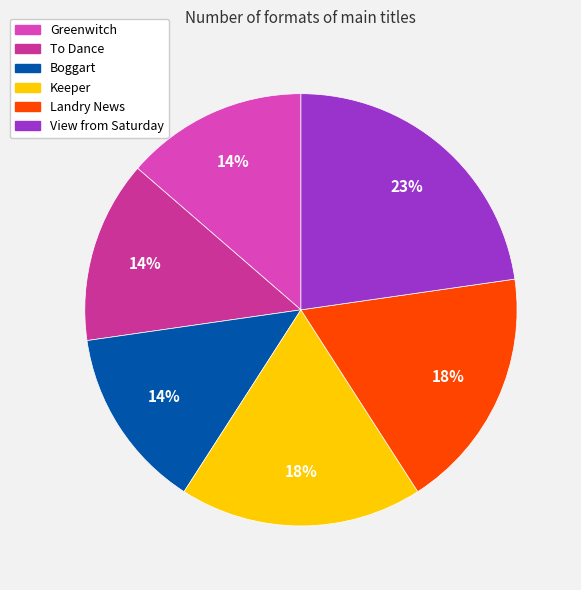

To the nearest percent, what is the average slice percentage?

17%